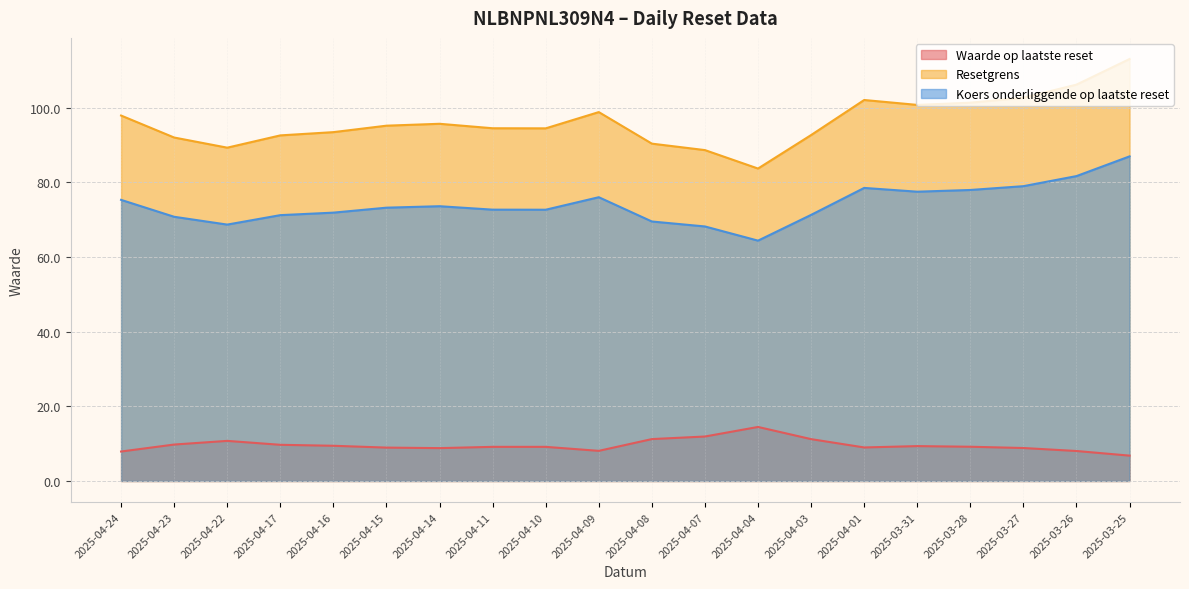

True or false: Koers onderliggende op laatste reset and Resetgrens cross at least once.

False